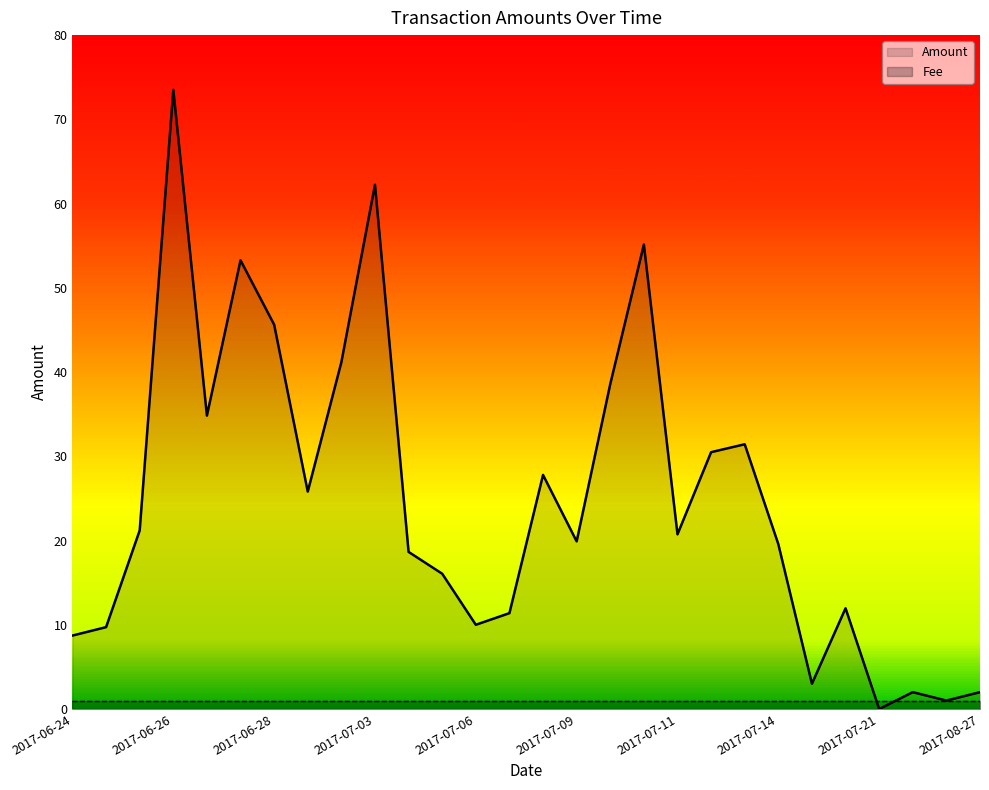

Reading left to right, list all the values displayed in this chart.

Amount: 8.7	9.7	21.2	73.5	34.8	53.3	45.6	25.8	41.2	62.2	18.6	16.1	10.0	11.4	27.8	19.9	38.6	55.1	20.7	30.5	31.4	19.6	3.0	12.0	0.0	2.0	1.0	2.0
Fee: 1.0	1.0	1.0	1.0	1.0	1.0	1.0	1.0	1.0	1.0	1.0	1.0	1.0	1.0	1.0	1.0	1.0	1.0	1.0	1.0	1.0	1.0	1.0	1.0	1.0	1.0	1.0	1.0